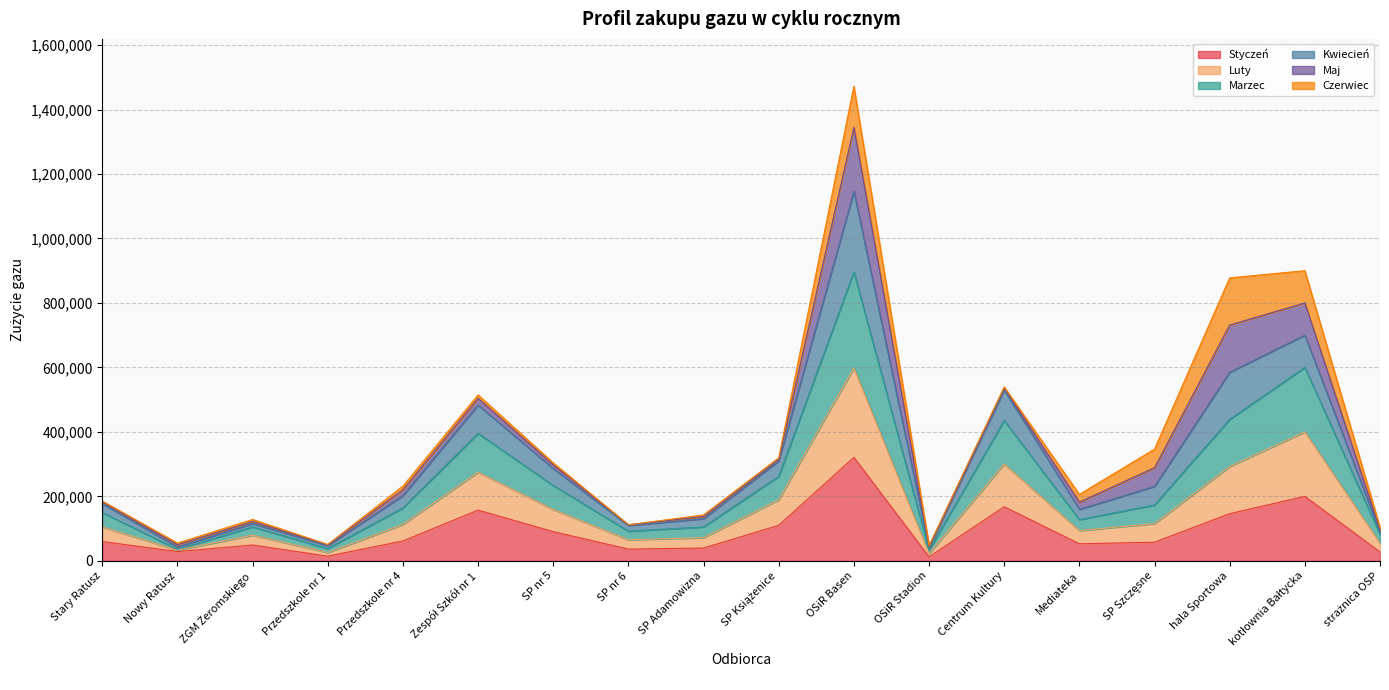

Is the value of Marzec at Przedszkole nr 4 greater than the value of Luty at ZGM Żeromskiego?

Yes